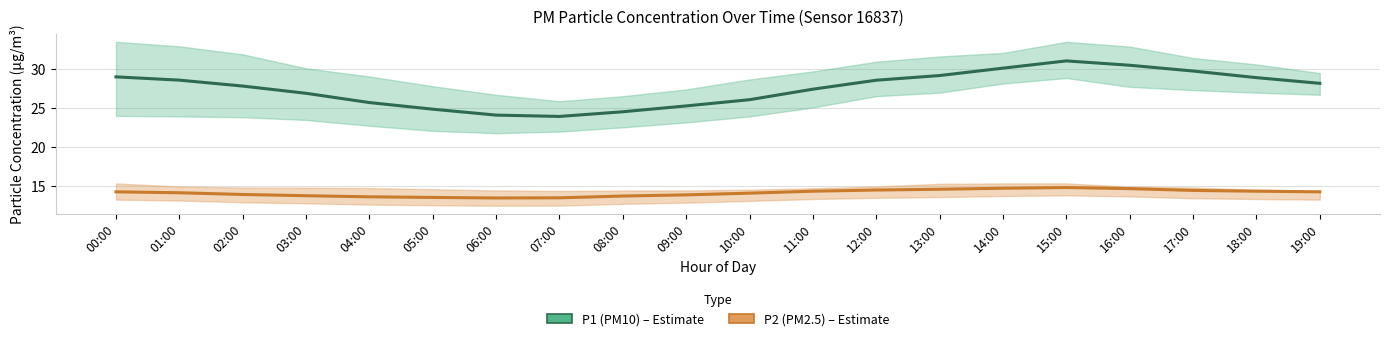

Which series has the largest range (max minus min)?

P1 (PM10)